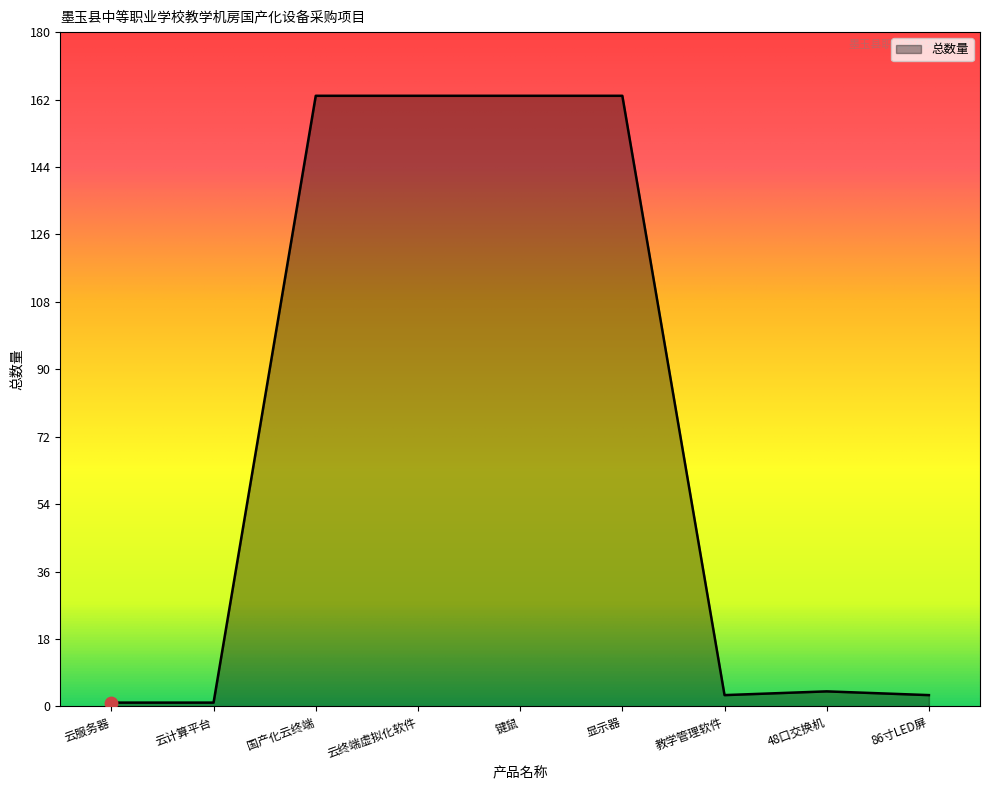

Which has a higher value, 86寸LED屏 or 键鼠?

键鼠